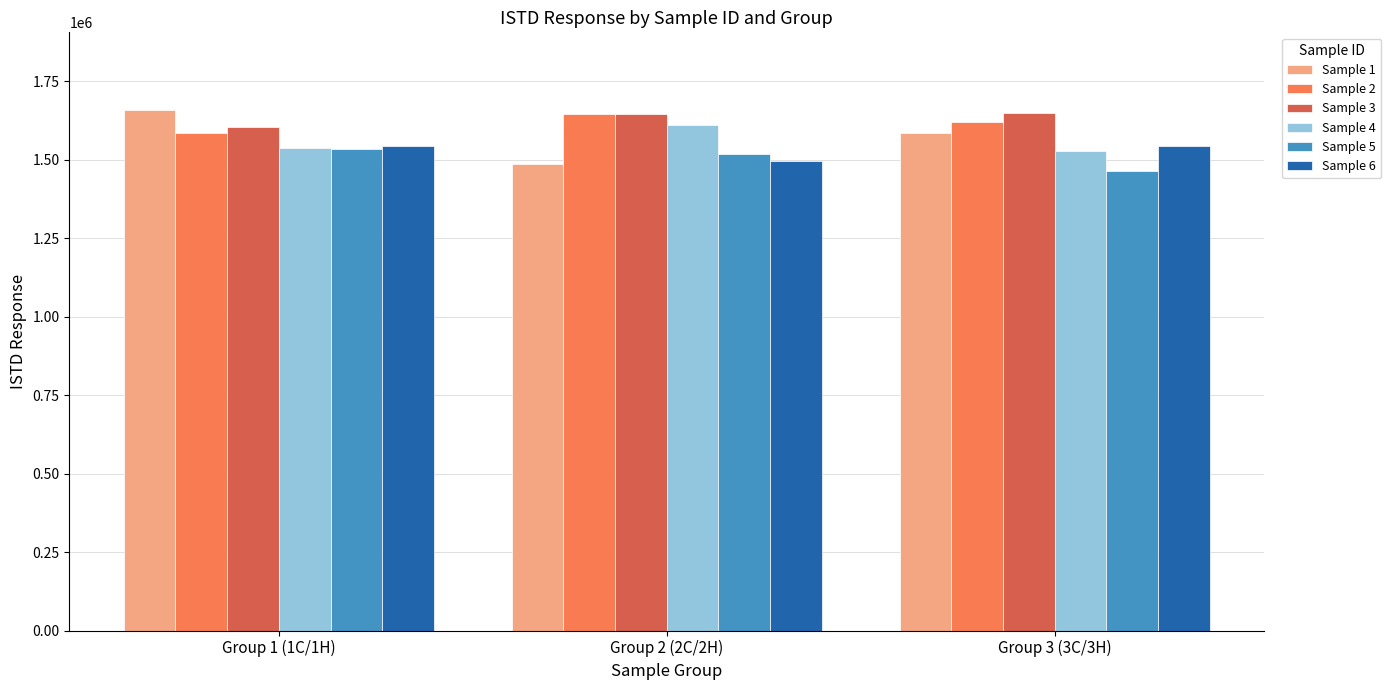

What is the difference between the highest and lowest values at Group 1 (1C/1H)?

122262